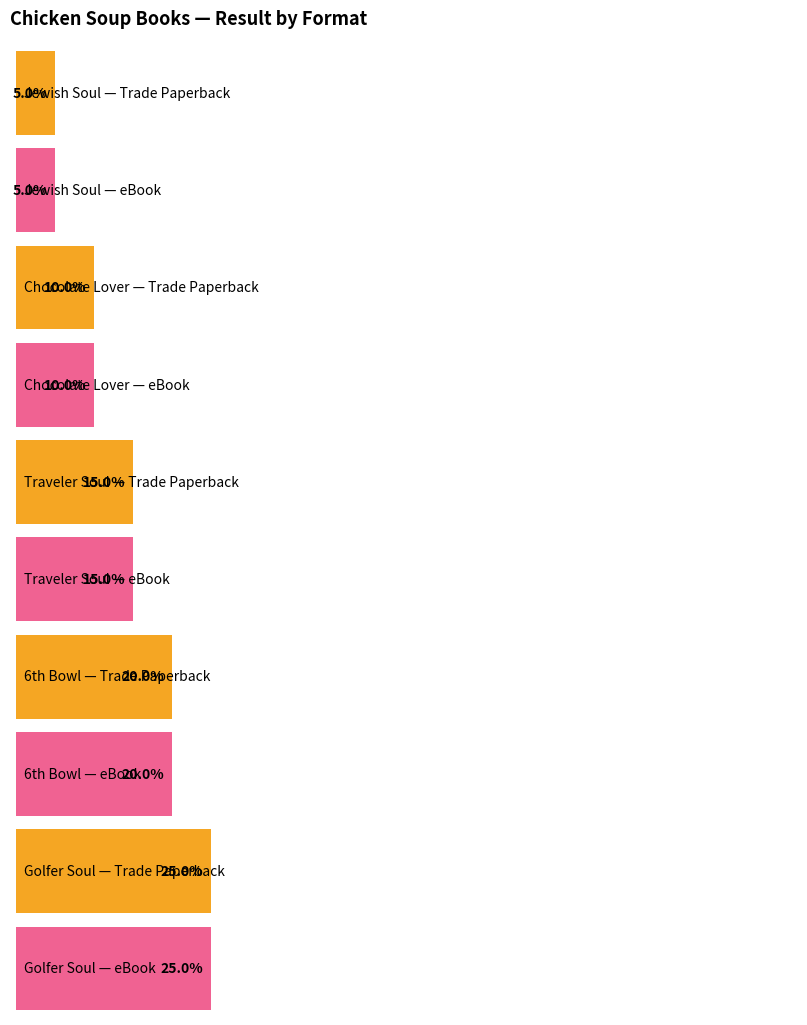

Rank the series at Cat Lover from highest to lowest value.

Trade Paperback, eBook